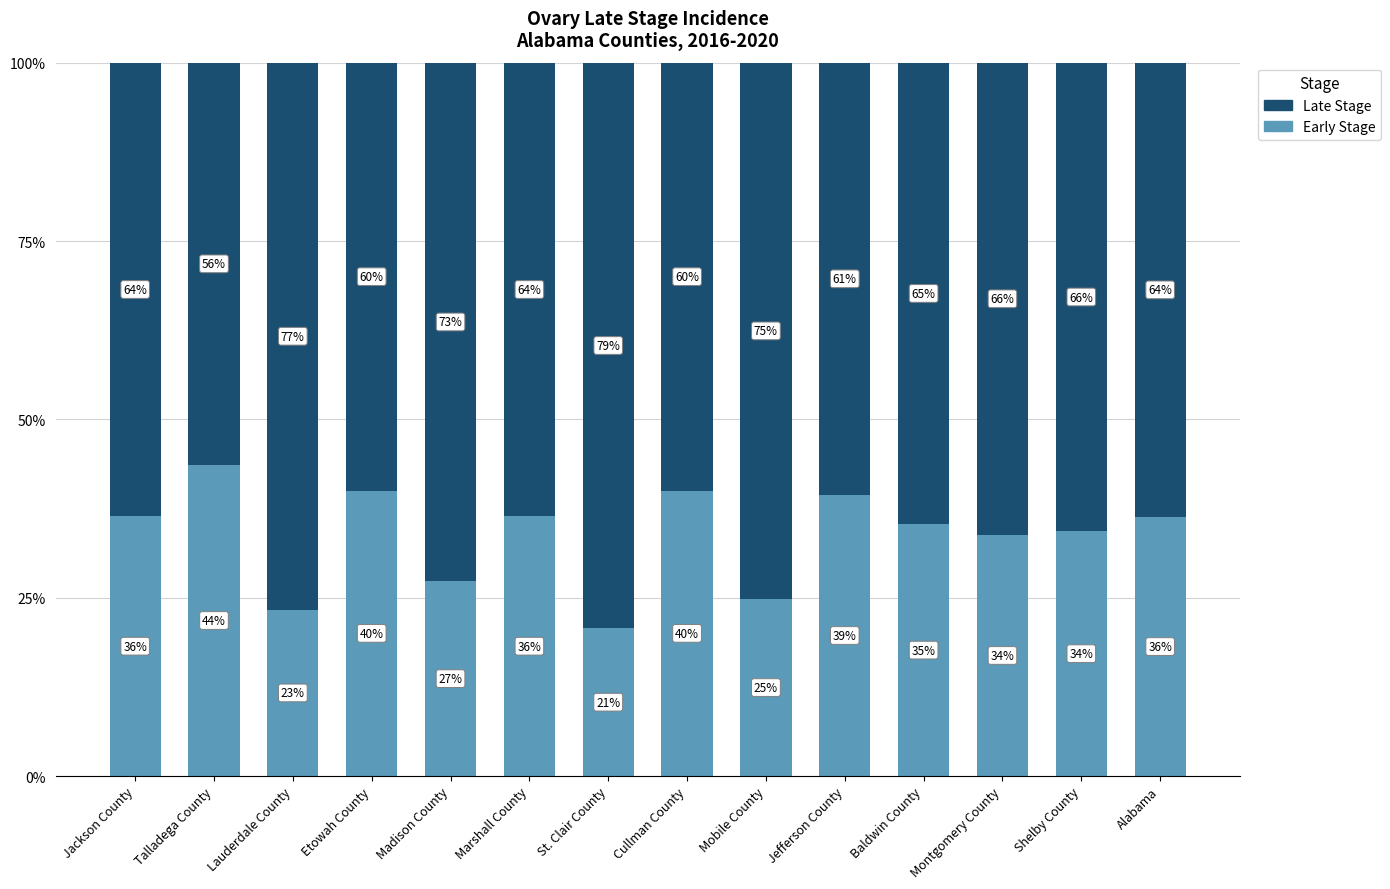

Read the Early Stage value at Lauderdale County.

23.3